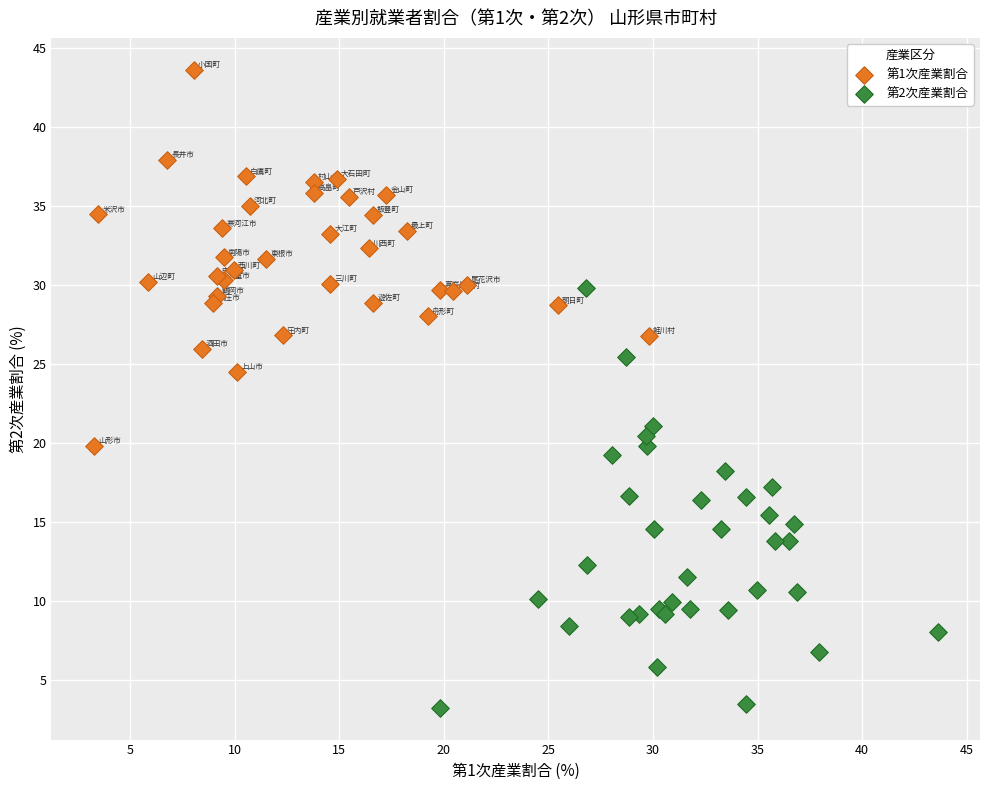

What are all the series names shown in the legend?

第1次産業割合, 第2次産業割合